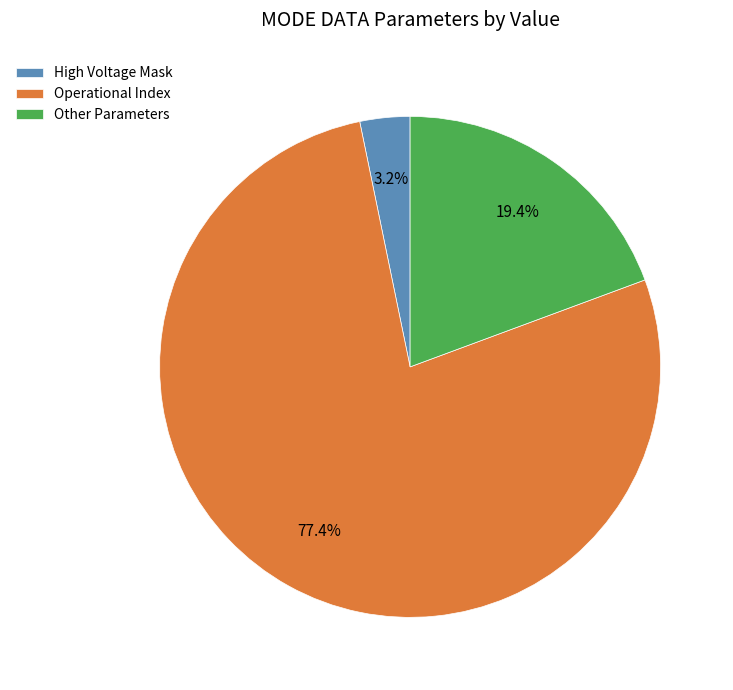

Count the number of slices in the pie.

3